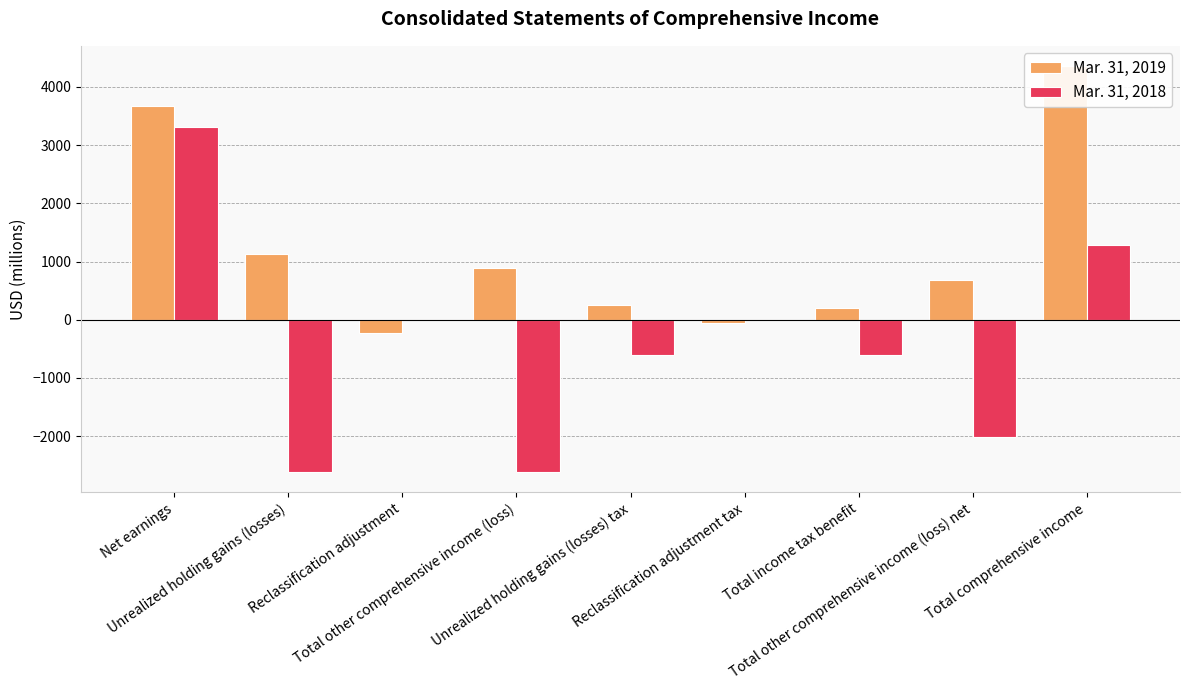

The value of Mar. 31, 2018 at Reclassification adjustment is 3596. True or false?

False